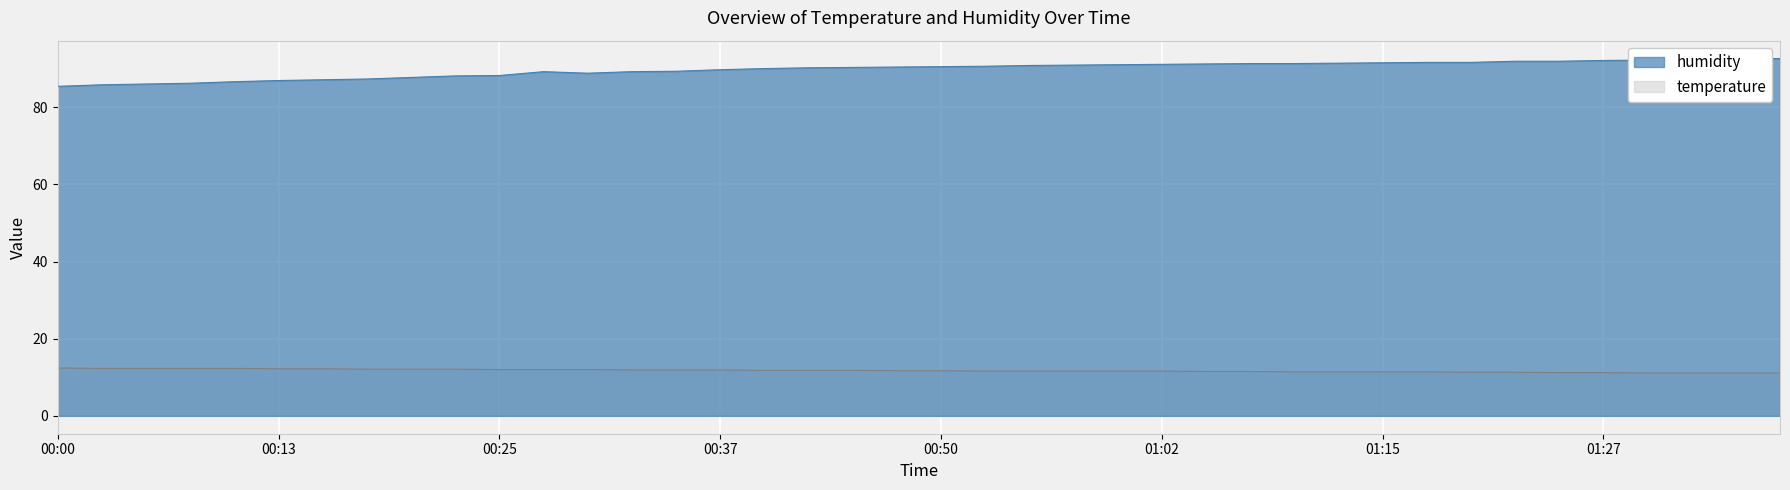

Which series changed the most between 00:08 and 01:27?

humidity